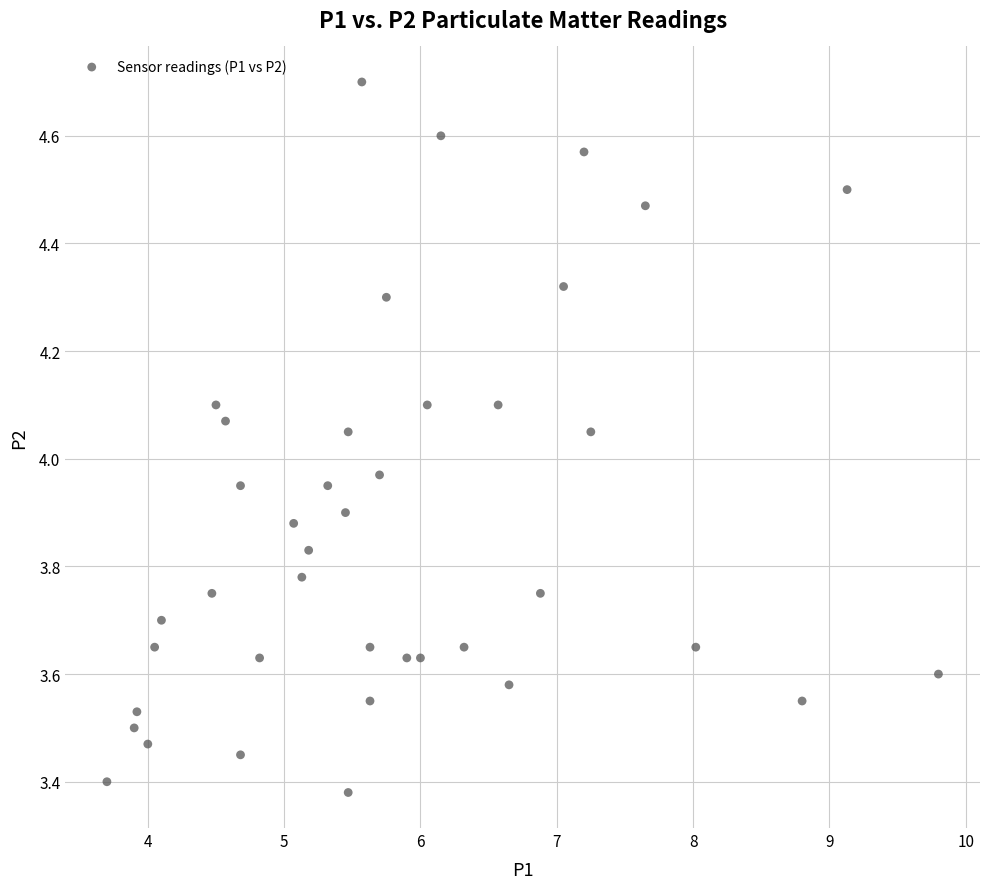

What is the range of X values (max minus min)?

6.1